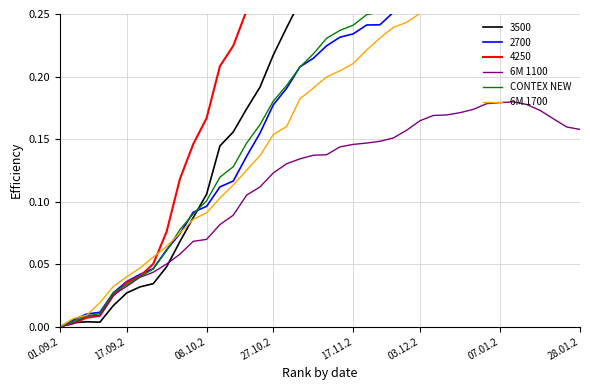

Is it true that 6M 1100 equals 0.1 at 07.01.2?

False